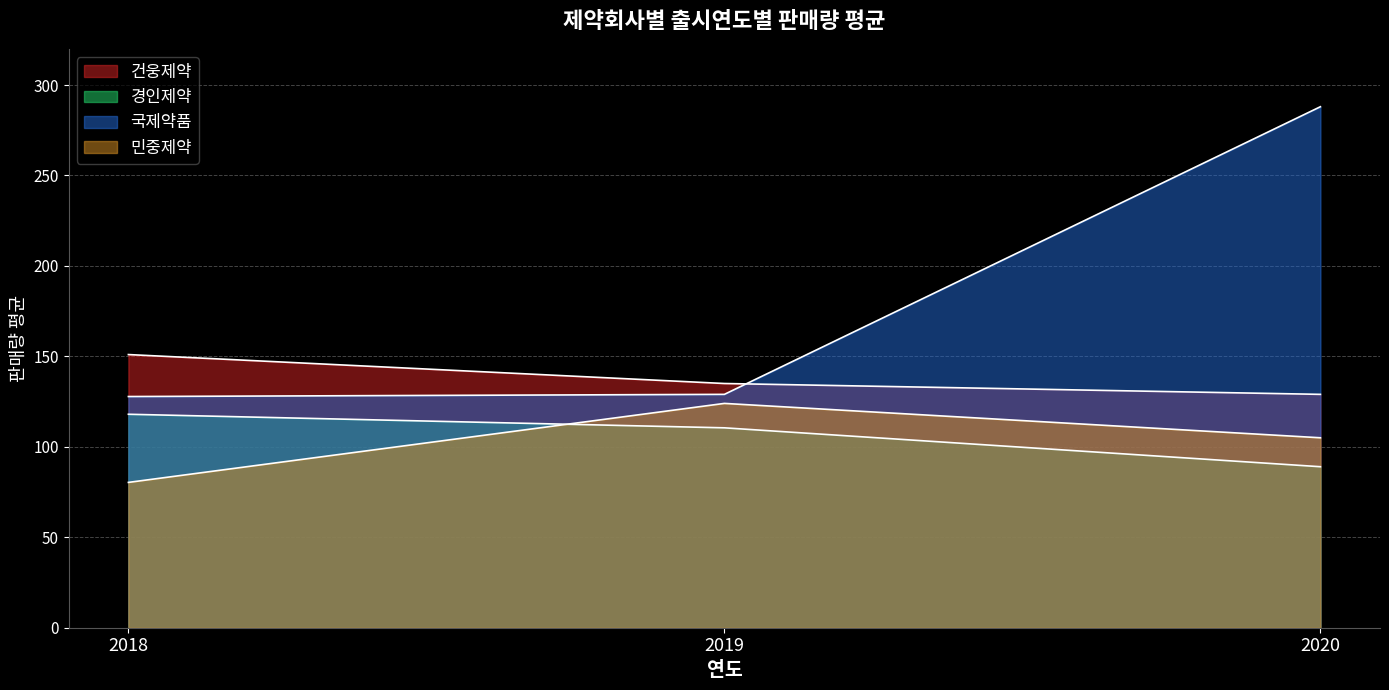

Is the value of 국제약품 at 2019 greater than the value of 민중제약 at 2020?

Yes